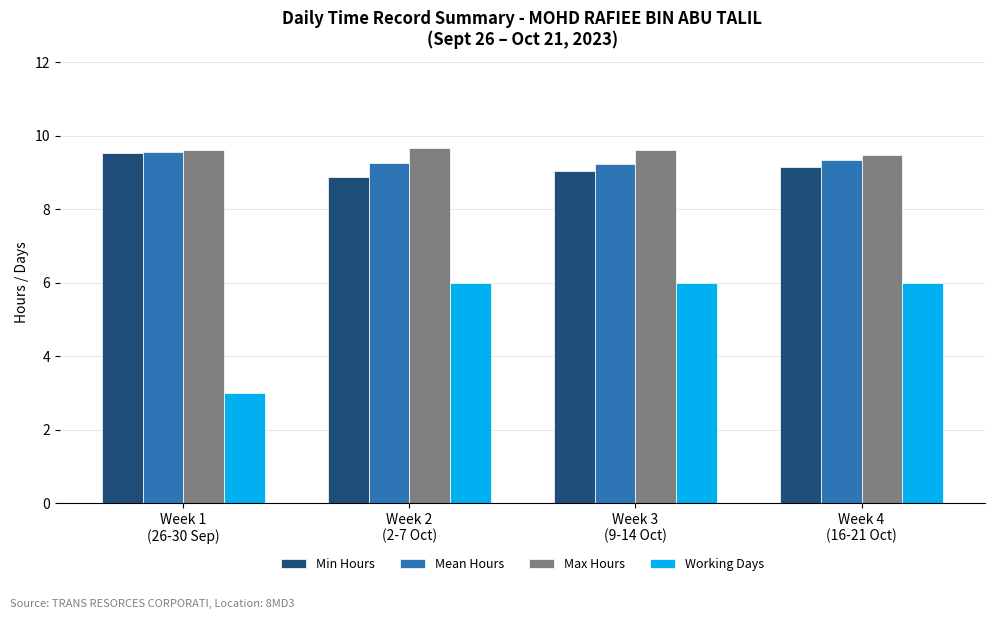

What is the label of the 1st bar from the right?

Week 4
(16-21 Oct)